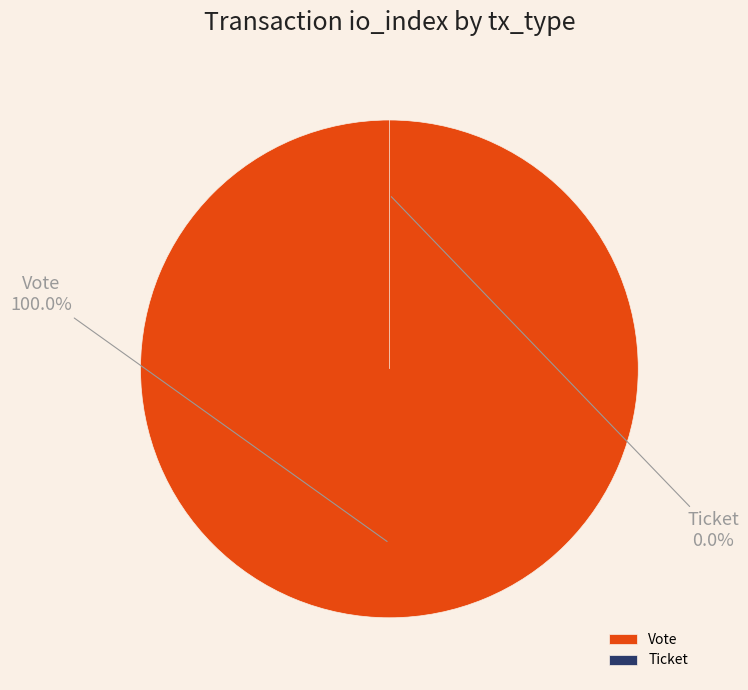

Which has a higher value, Vote or Ticket?

Vote